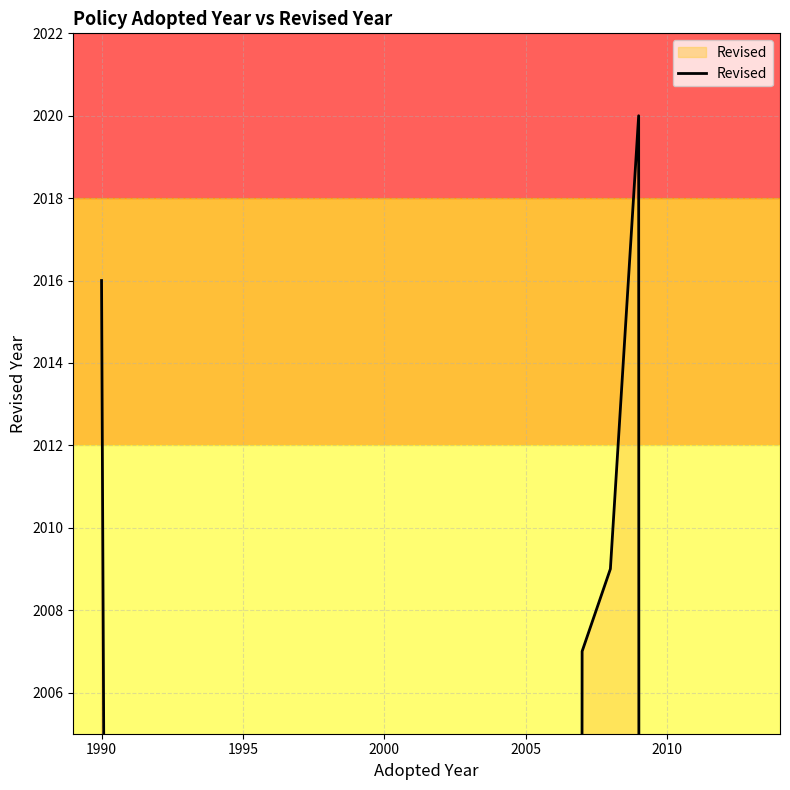

How many lines are shown in the chart?

1